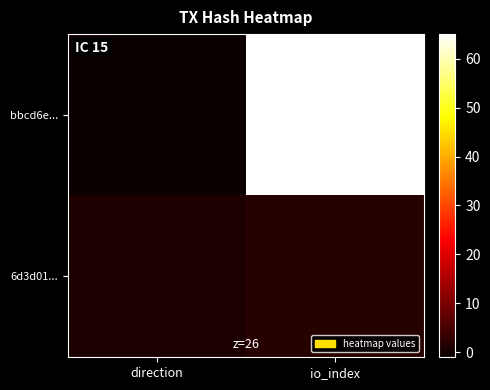

Between direction and io_index, which series saw the biggest shift?

bbcd6e...